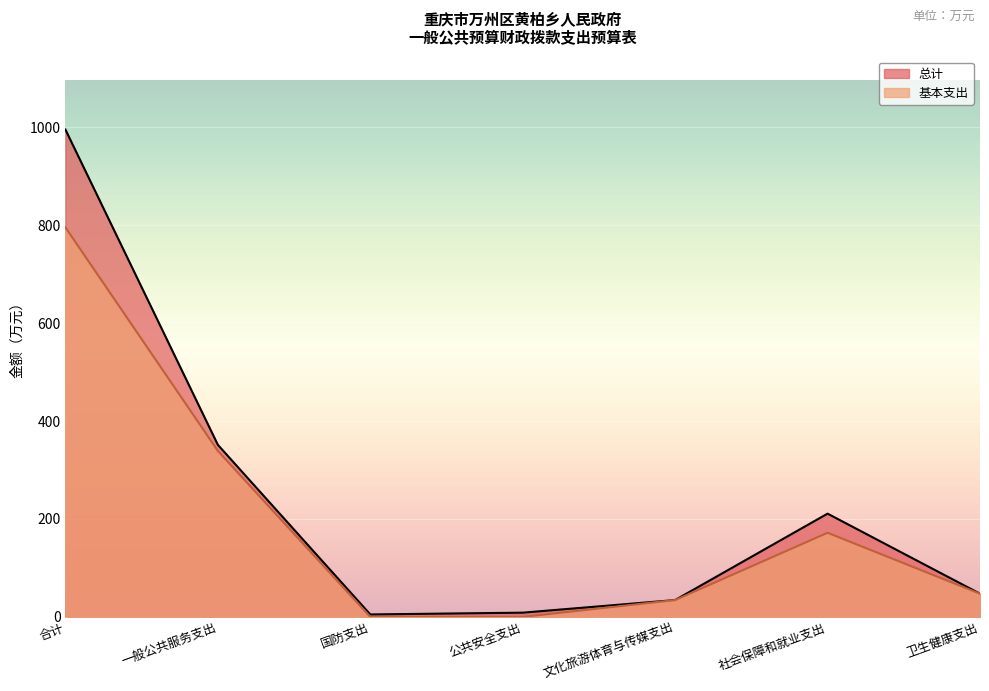

List the series in order of their peak value, lowest first.

基本支出, 总计